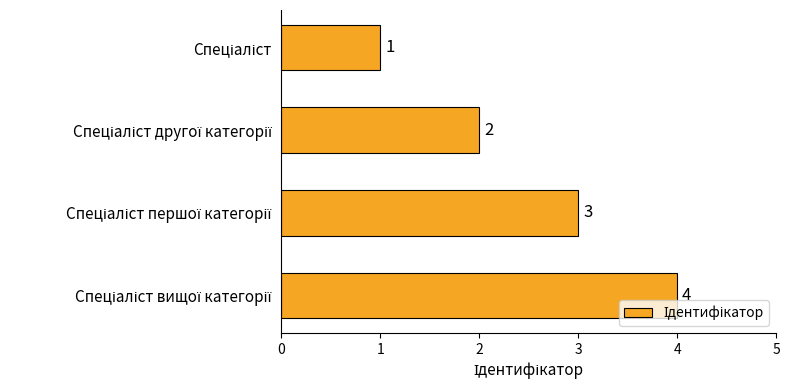

What is the difference between the maximum and minimum values?

3